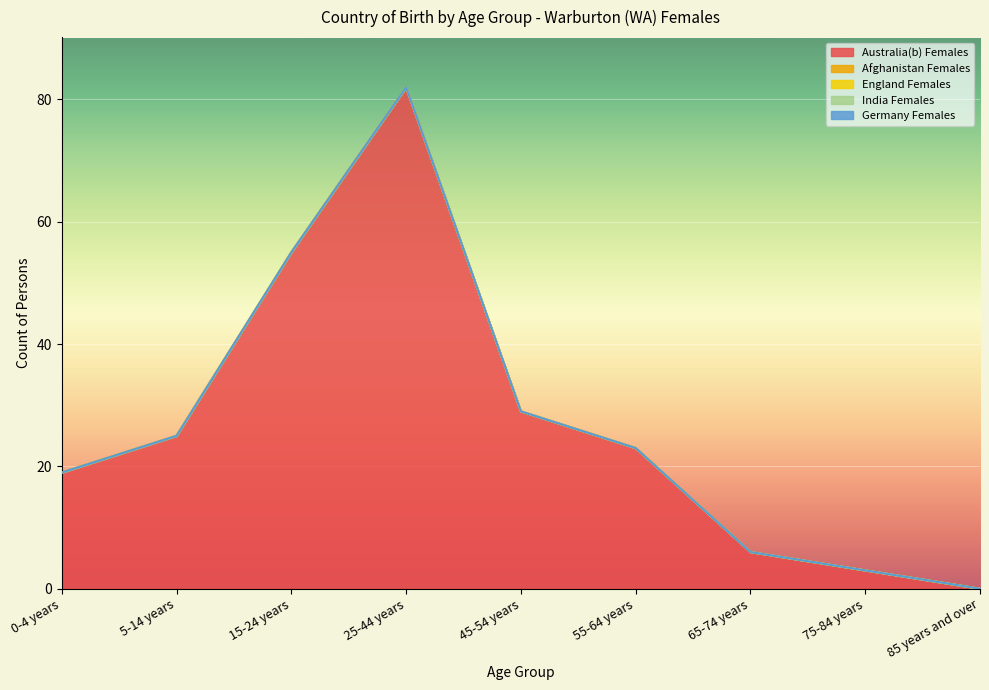

True or false: Germany Females has more than 1 points higher than both neighbors.

False